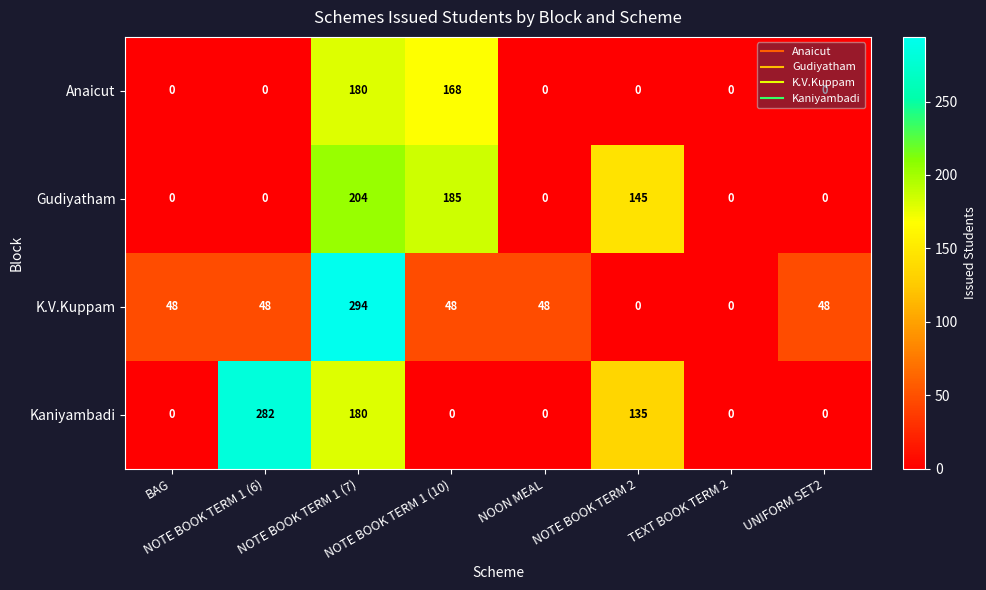

At which category is the sum across all series the highest?

NOTE BOOK TERM 1 (7)